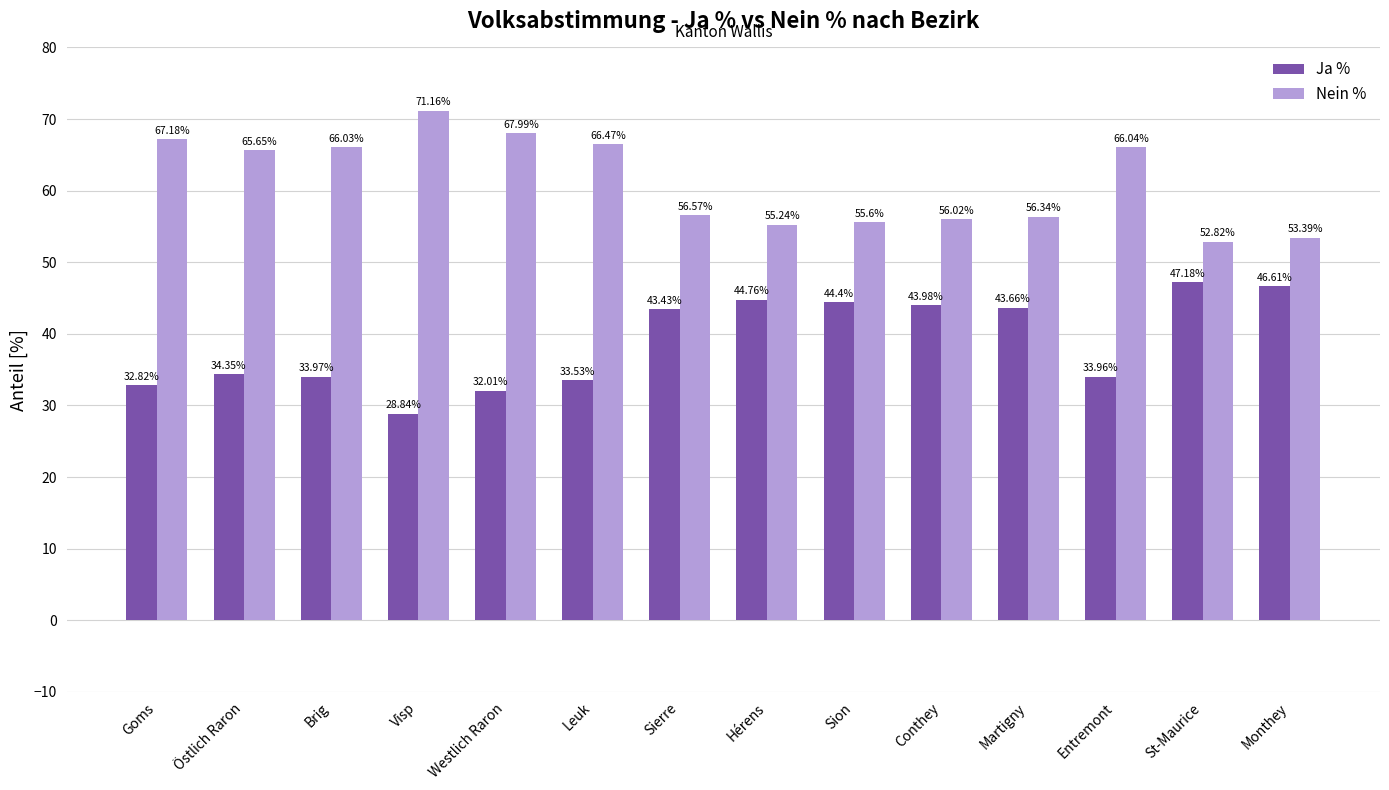

List the labels in order of Nein % value, largest first.

Visp, Westlich Raron, Goms, Leuk, Entremont, Brig, Östlich Raron, Sierre, Martigny, Conthey, Sion, Hérens, Monthey, St-Maurice